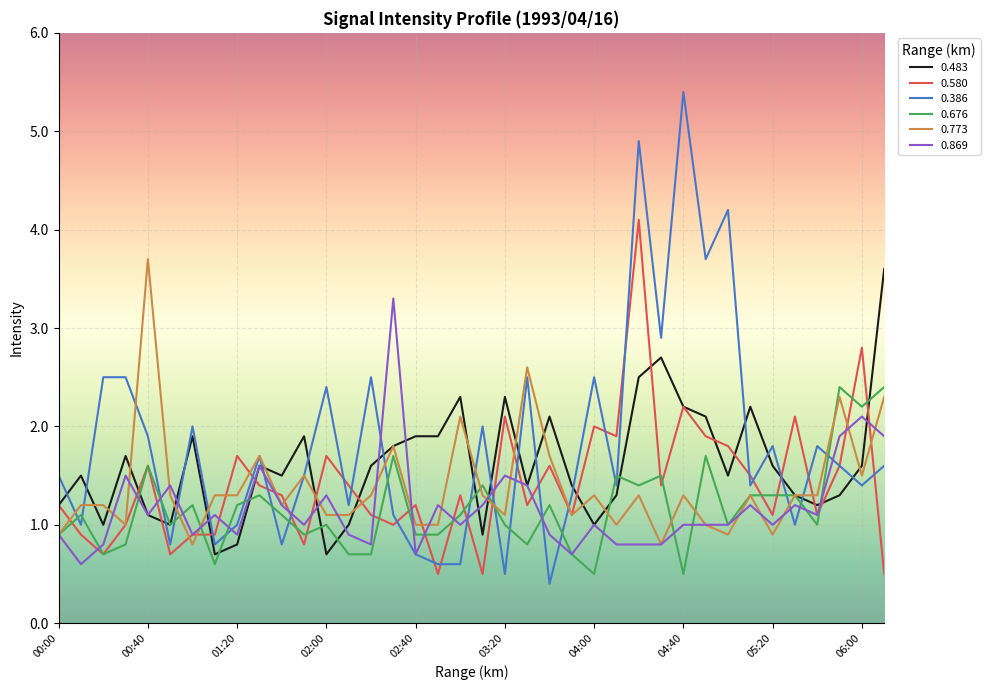

Which series has the widest spread of values?

0.386